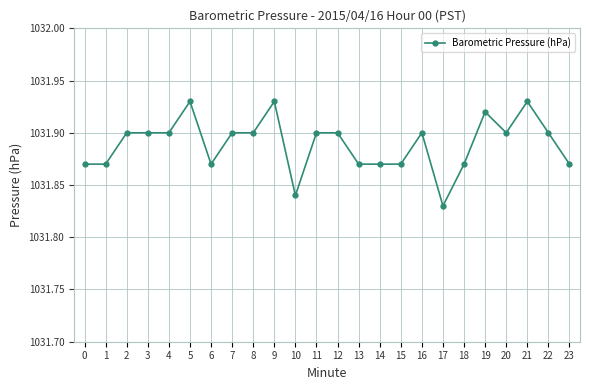

Which category has the lowest value across all series?

17